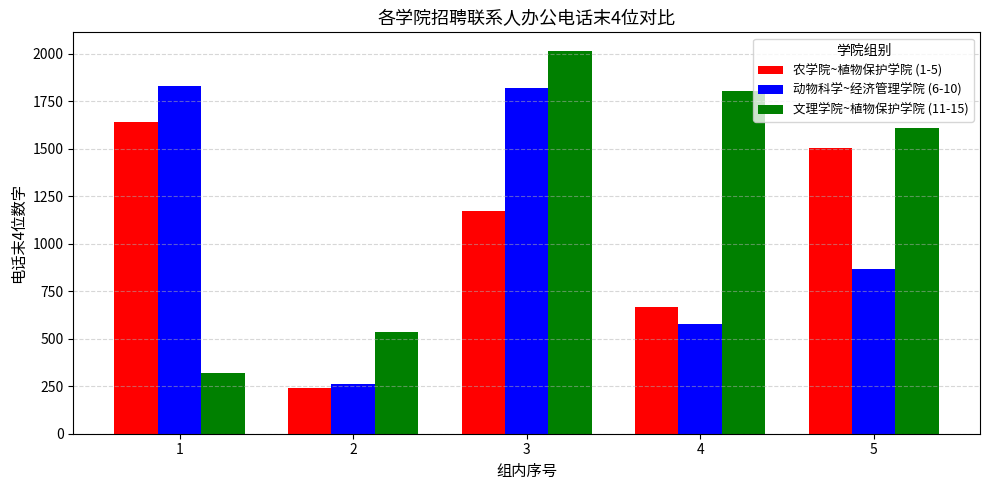

What is the difference between the 动物科学~经济管理学院 (6-10) values at 4 and 2?

314